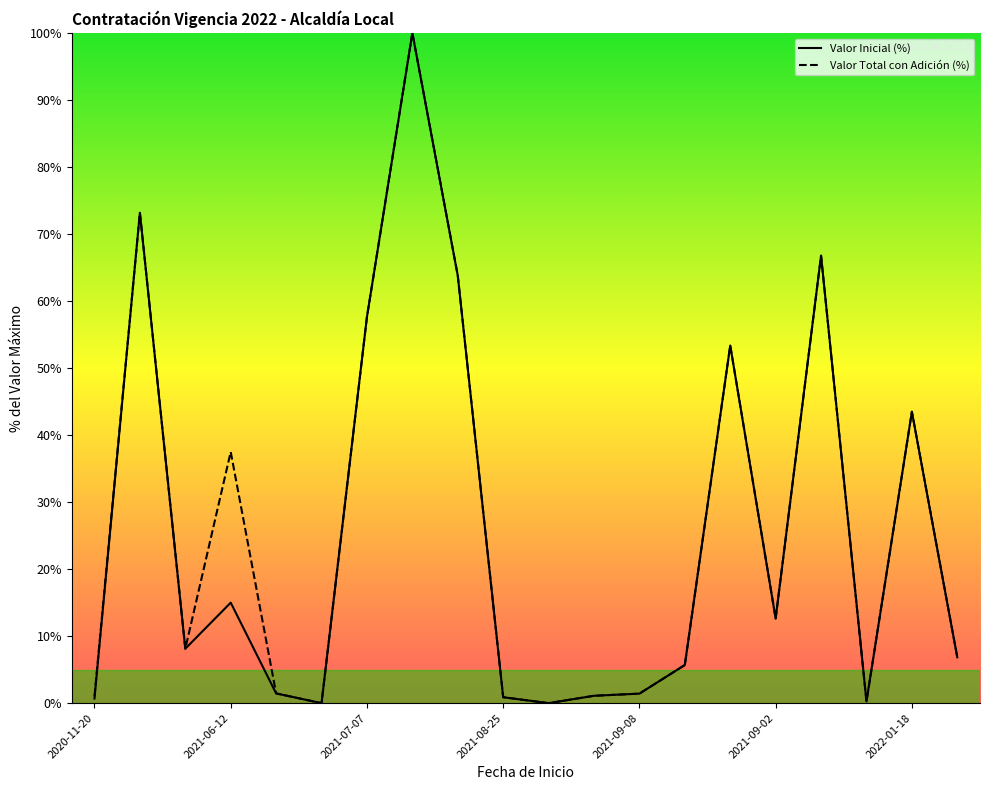

How many positive values does the Valor Total con Adición (%) series have?

18